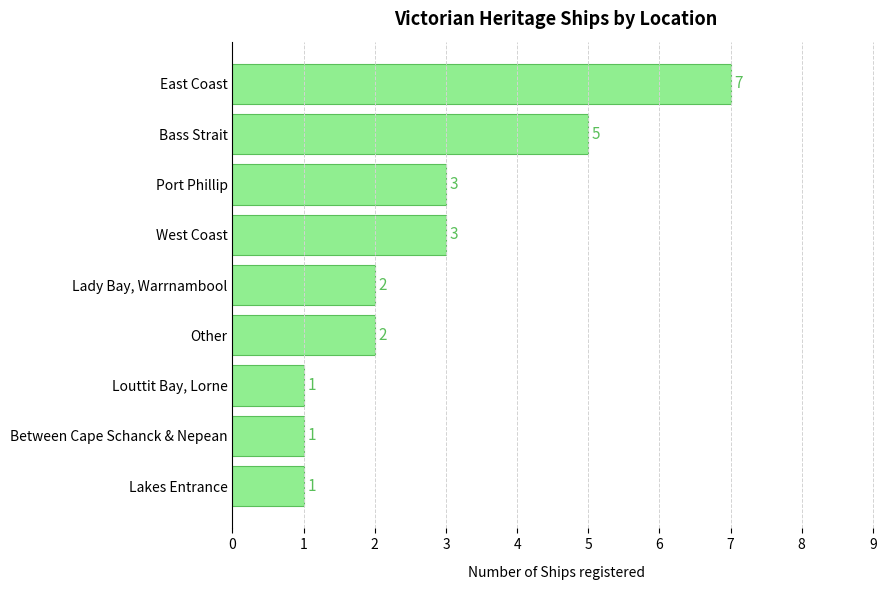

Reading bottom to top, extract all data points from this chart.

Lakes Entrance=1	Between Cape Schanck & Nepean=1	Louttit Bay, Lorne=1	Other=2	Lady Bay, Warrnambool=2	West Coast=3	Port Phillip=3	Bass Strait=5	East Coast=7